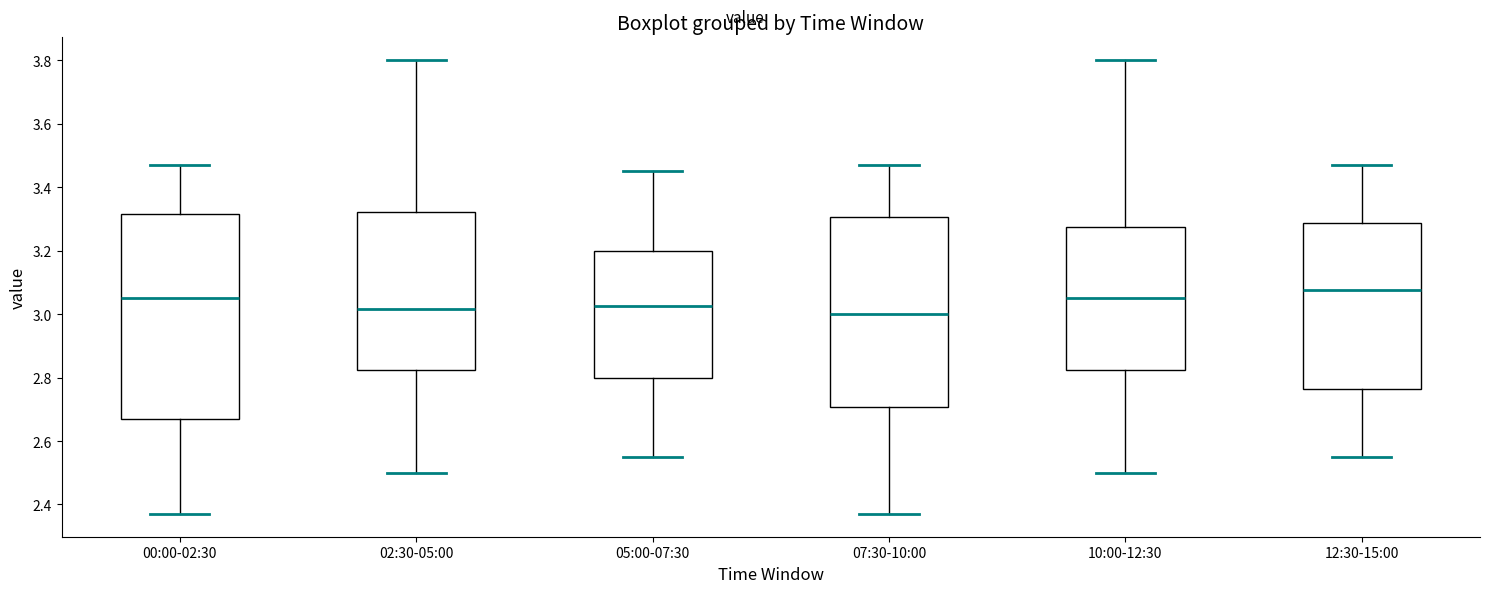

Comparing the boxes themselves (not the whiskers), which one is the tallest?

00:00-02:30